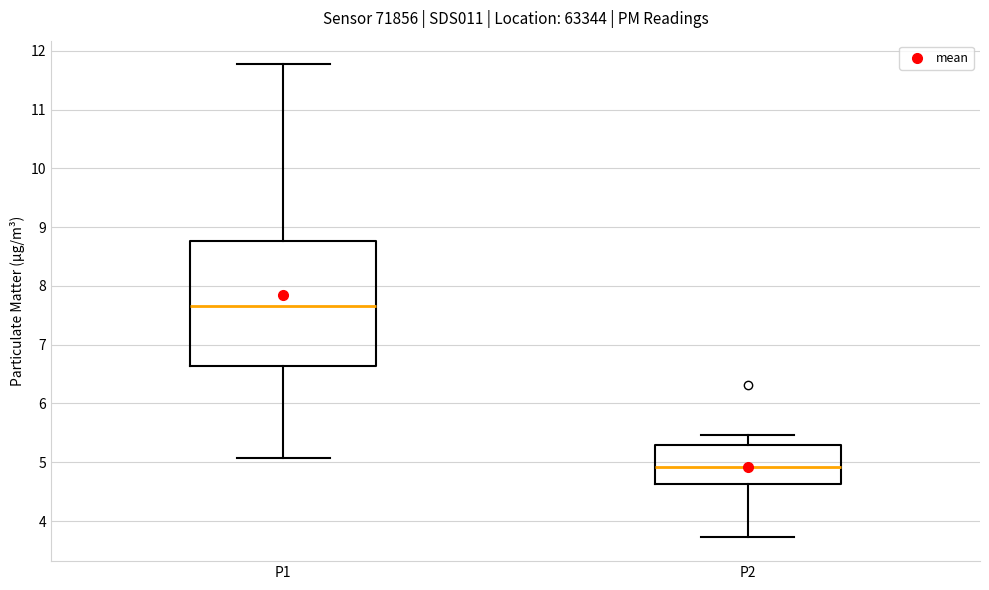

Reading left to right, transcribe this box plot: for each box, give where its median line is, the range the box spans, and where its two whiskers end, as read against the y-axis. The values are not printed on the chart, so give them approximately, as read against the axis.

P1: median 7.7, box 6.6 to 8.8, whiskers 5.1 to 11.8
P2: median 4.9, box 4.6 to 5.3, whiskers 3.7 to 5.5